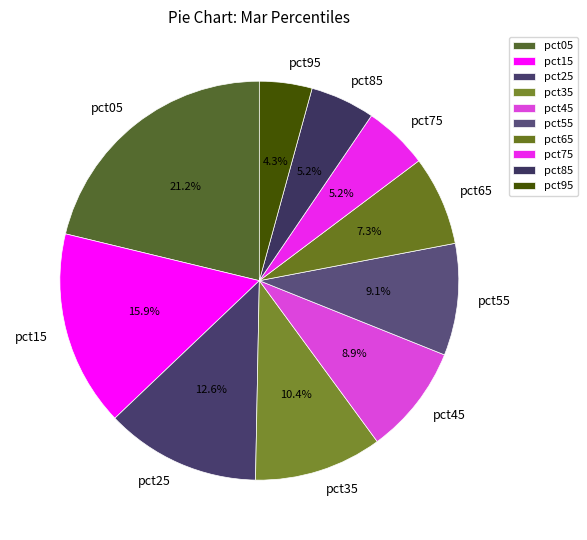

Which has a higher value, pct25 or pct95?

pct25